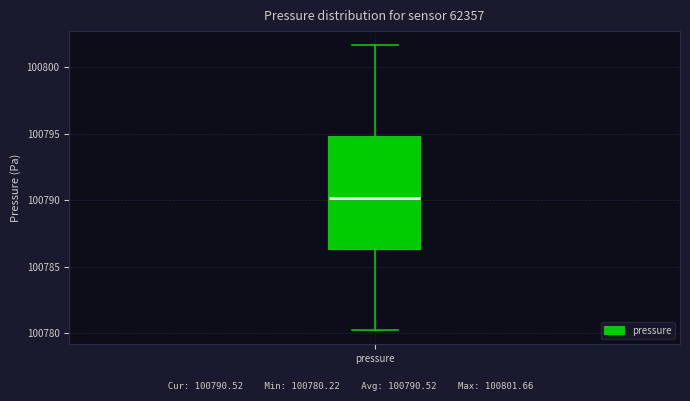

Where does the upper whisker of the box for pressure end on the y-axis? The values are not printed on the chart, so give them approximately, as read against the axis.

100801.5